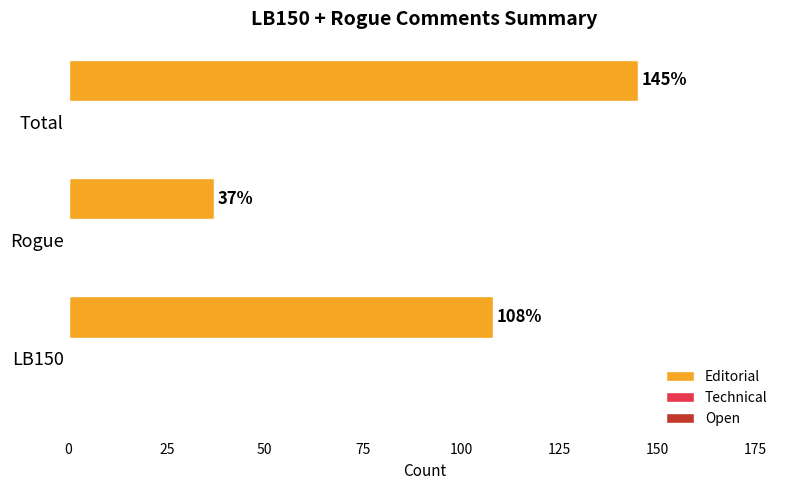

What is the maximum value shown in the chart?

145